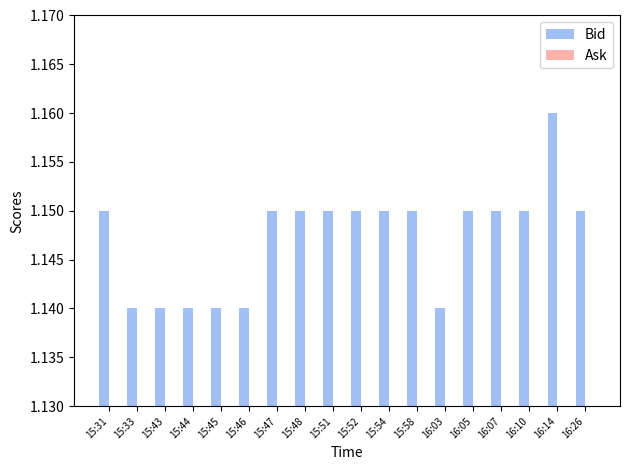

What is the label of the 6th bar from the right?

16:03